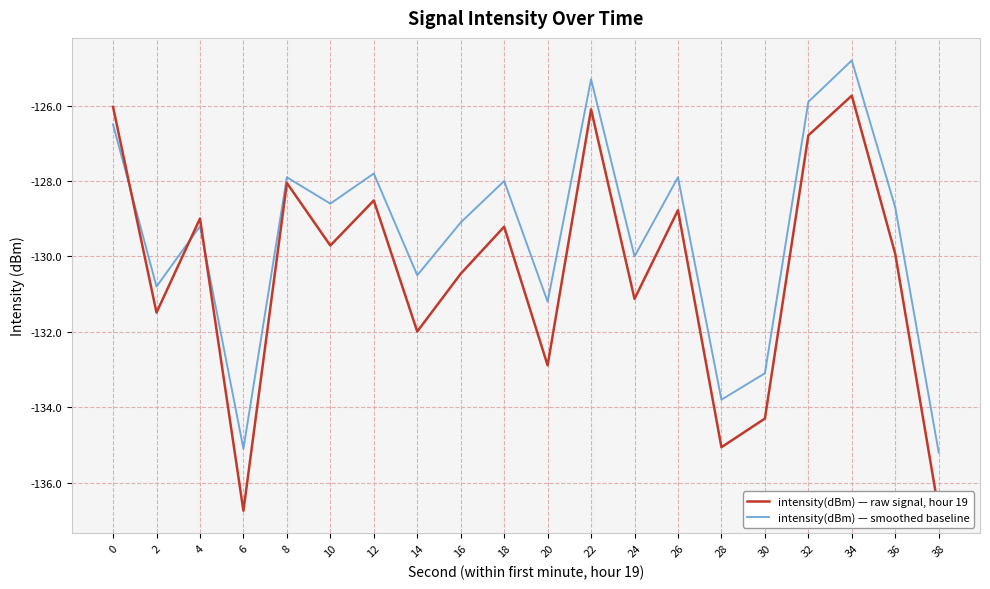

How many interior local valleys does the intensity(dBm) — raw signal, hour 19 series have?

7